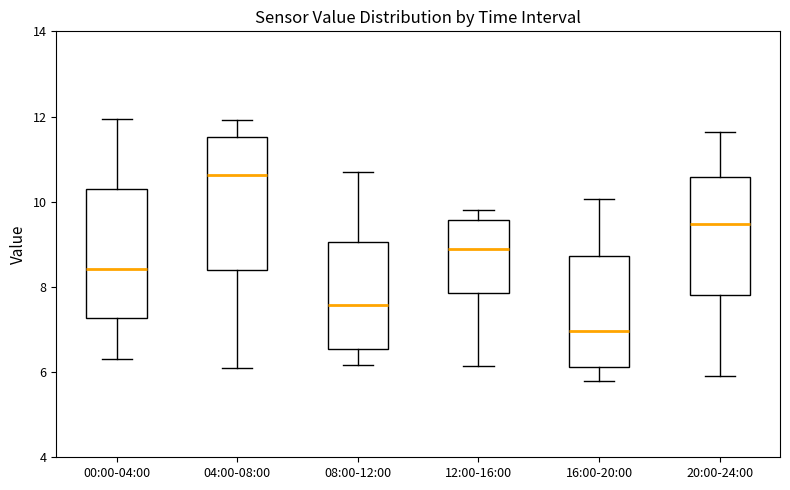

Reading left to right, read every box against the y-axis: the position of its median line, the range the box covers, and the ends of its whiskers. The values are not printed on the chart, so give them approximately, as read against the axis.

00:00-04:00: median 8.4, box 7.2 to 10.4, whiskers 6.4 to 12.0
04:00-08:00: median 10.6, box 8.4 to 11.6, whiskers 6.2 to 12.0
08:00-12:00: median 7.6, box 6.6 to 9.0, whiskers 6.2 to 10.8
12:00-16:00: median 9.0, box 7.8 to 9.6, whiskers 6.2 to 9.8
16:00-20:00: median 7.0, box 6.2 to 8.8, whiskers 5.8 to 10.0
20:00-24:00: median 9.4, box 7.8 to 10.6, whiskers 6.0 to 11.6